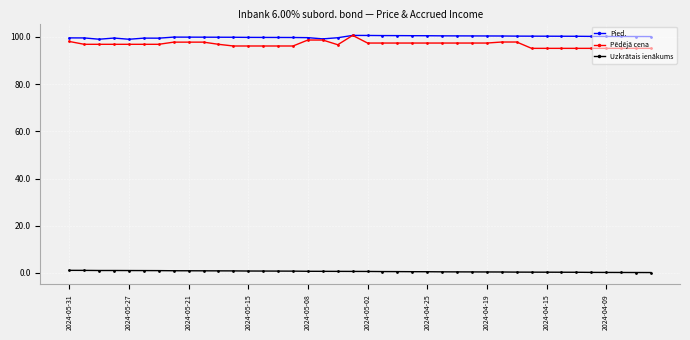

At how many categories does at least one series exceed 71?

40